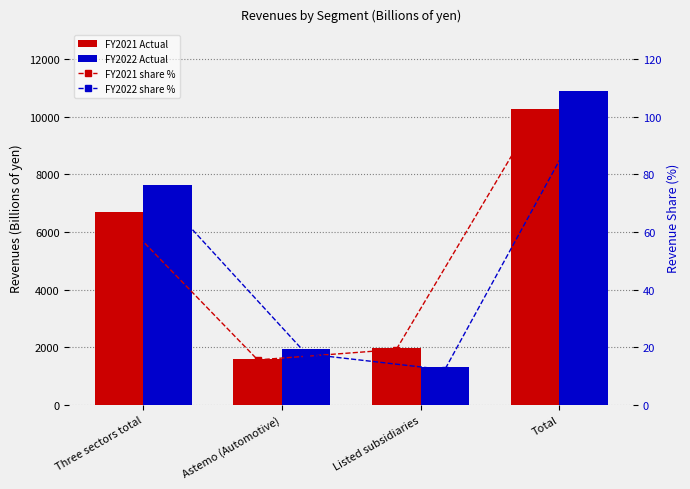

Reading left to right, list all the values displayed in this chart.

FY2021 Actual: 6699.2	1597.7	1967.6	10264.6
FY2022 Actual: 7638.2	1920.0	1322.8	10881.1
FY2021 share %: 65.3	15.6	19.2	100.0
FY2022 share %: 70.2	17.6	12.2	100.0